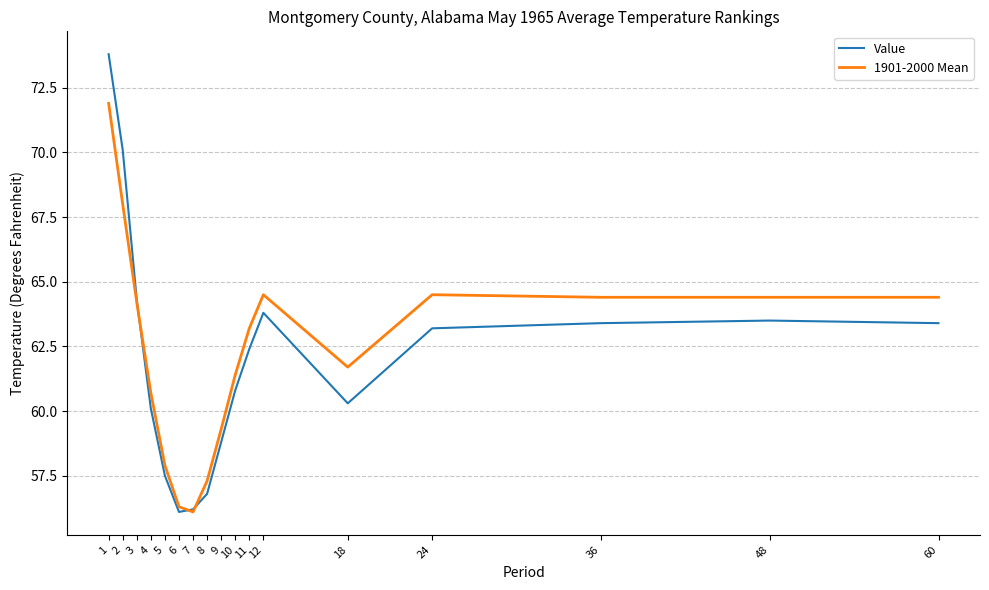

After their last crossing, which series has the higher values: Value or 1901-2000 Mean?

1901-2000 Mean